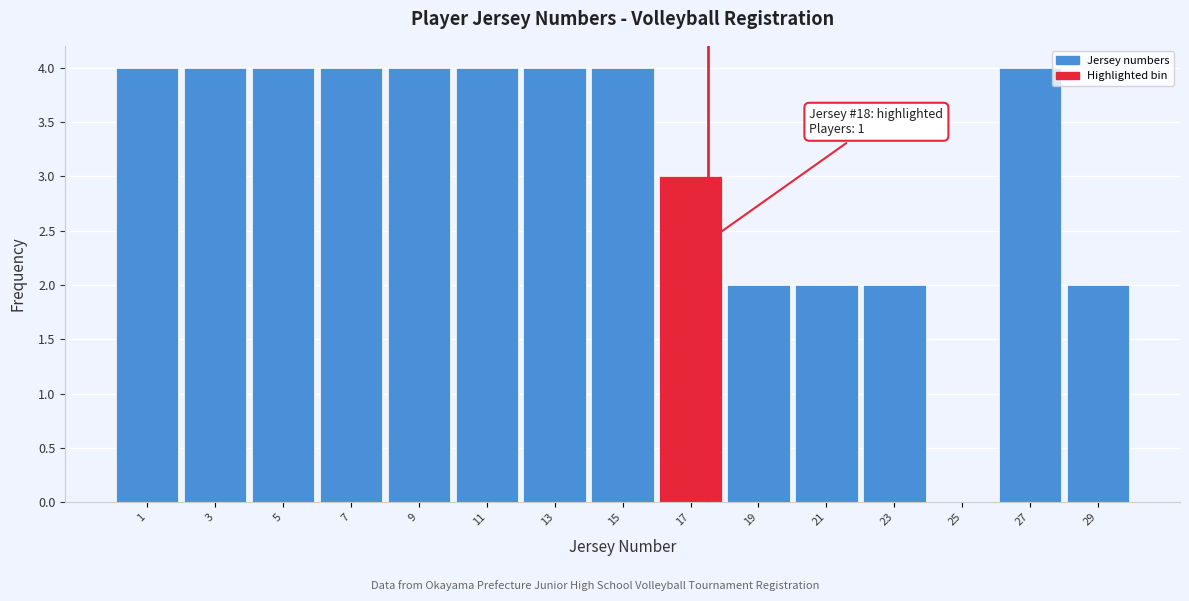

Reading left to right, transcribe all the data shown in this chart.

1=4	3=4	5=4	7=4	9=4	11=4	13=4	15=4	17=3	19=2	21=2	23=2	25=0	27=4	29=2